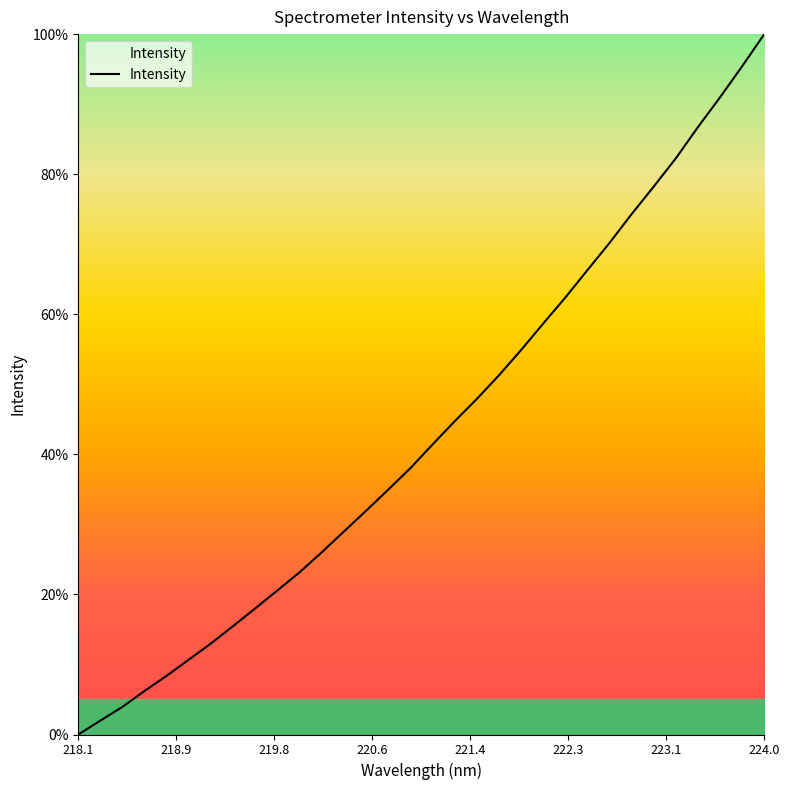

What is the greatest value displayed?

100.0